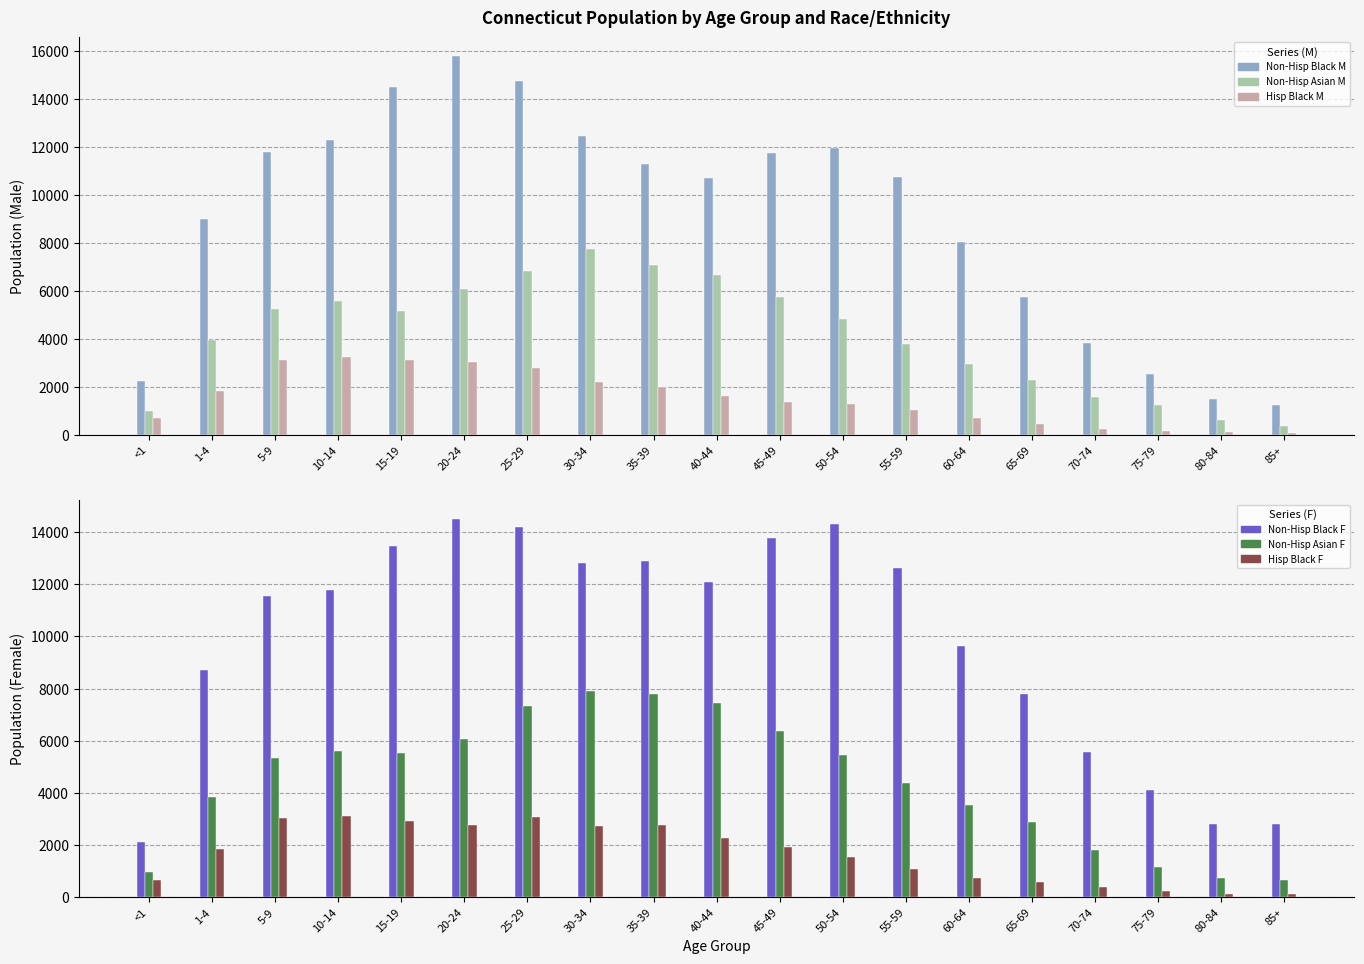

Which series has the largest total across all categories?

Non-Hisp Black F